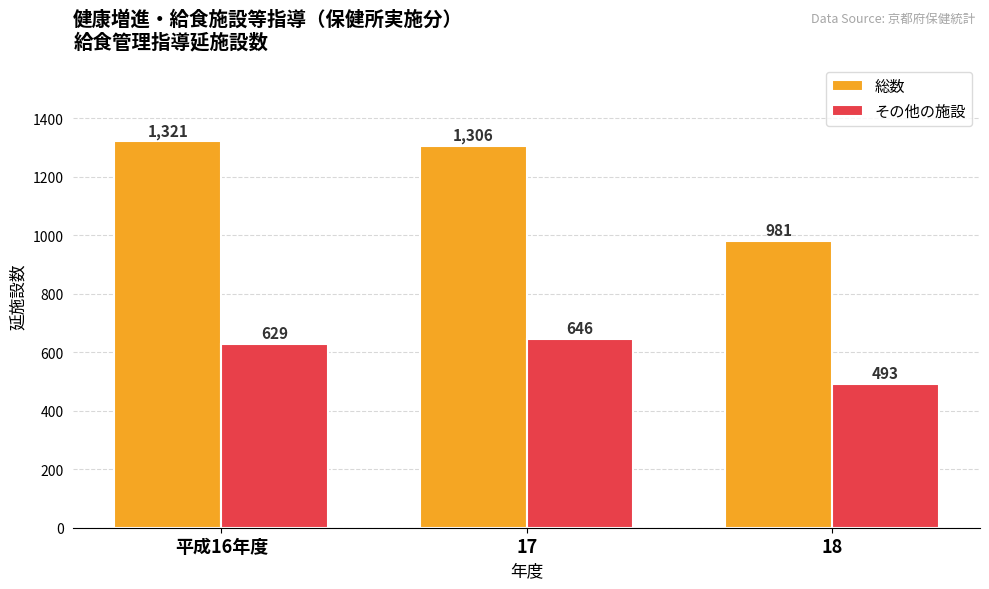

The 総数 series shows 1715 at 17. True or false?

False